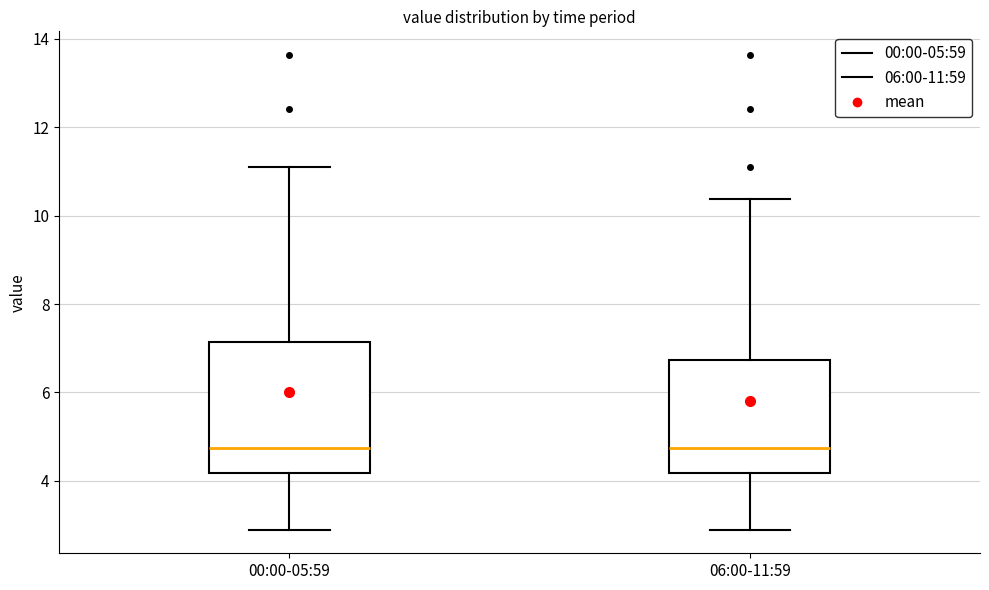

Comparing the boxes themselves (not the whiskers), which one is the tallest?

00:00-05:59